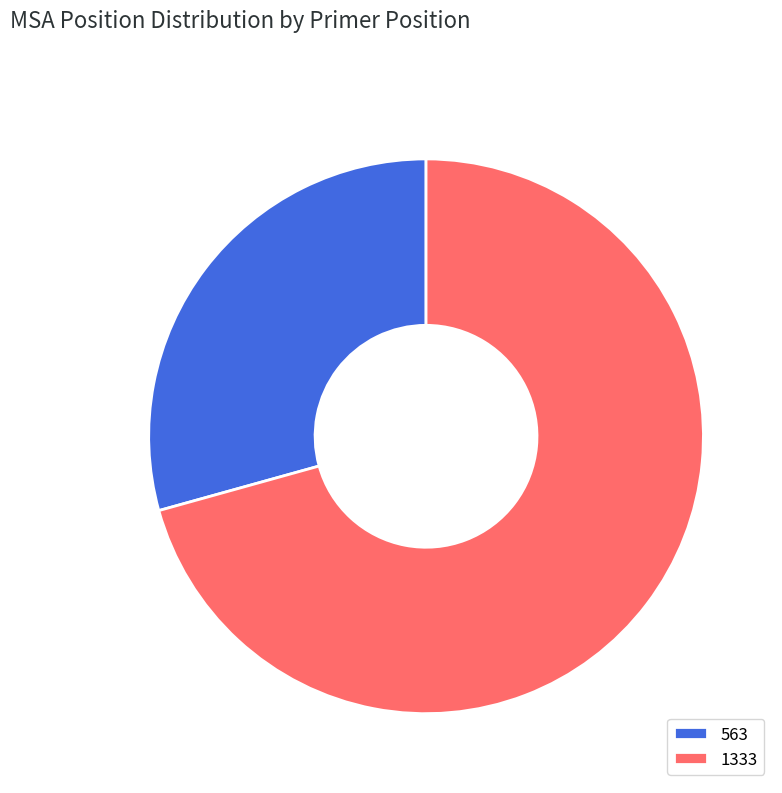

How many segments does this pie chart have?

2